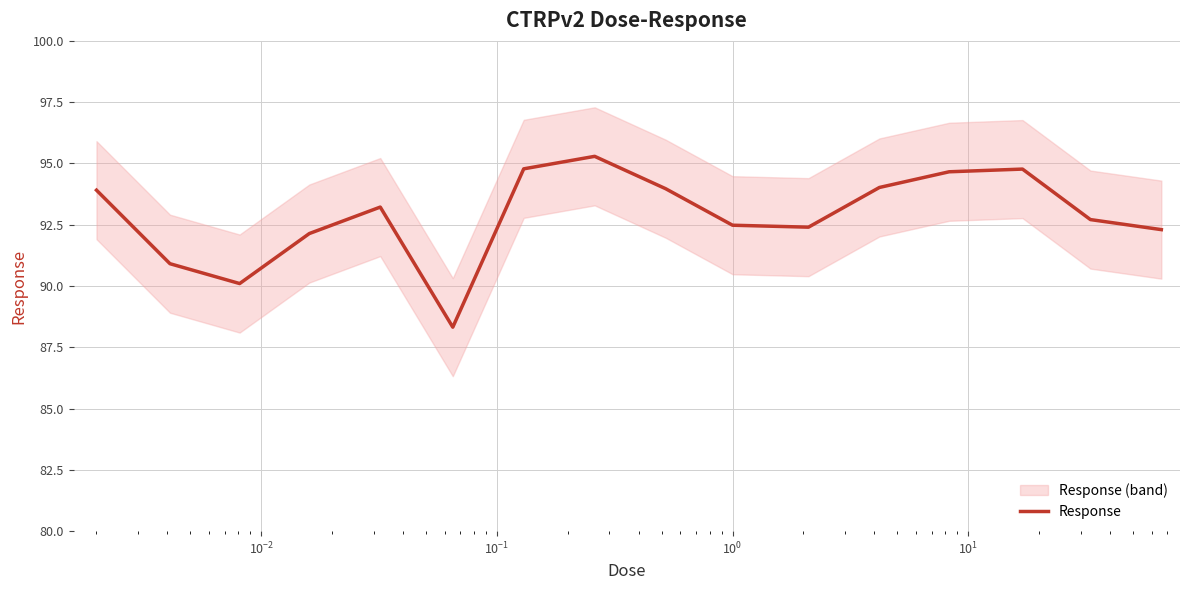

What is the highest value of the Response series?

95.3